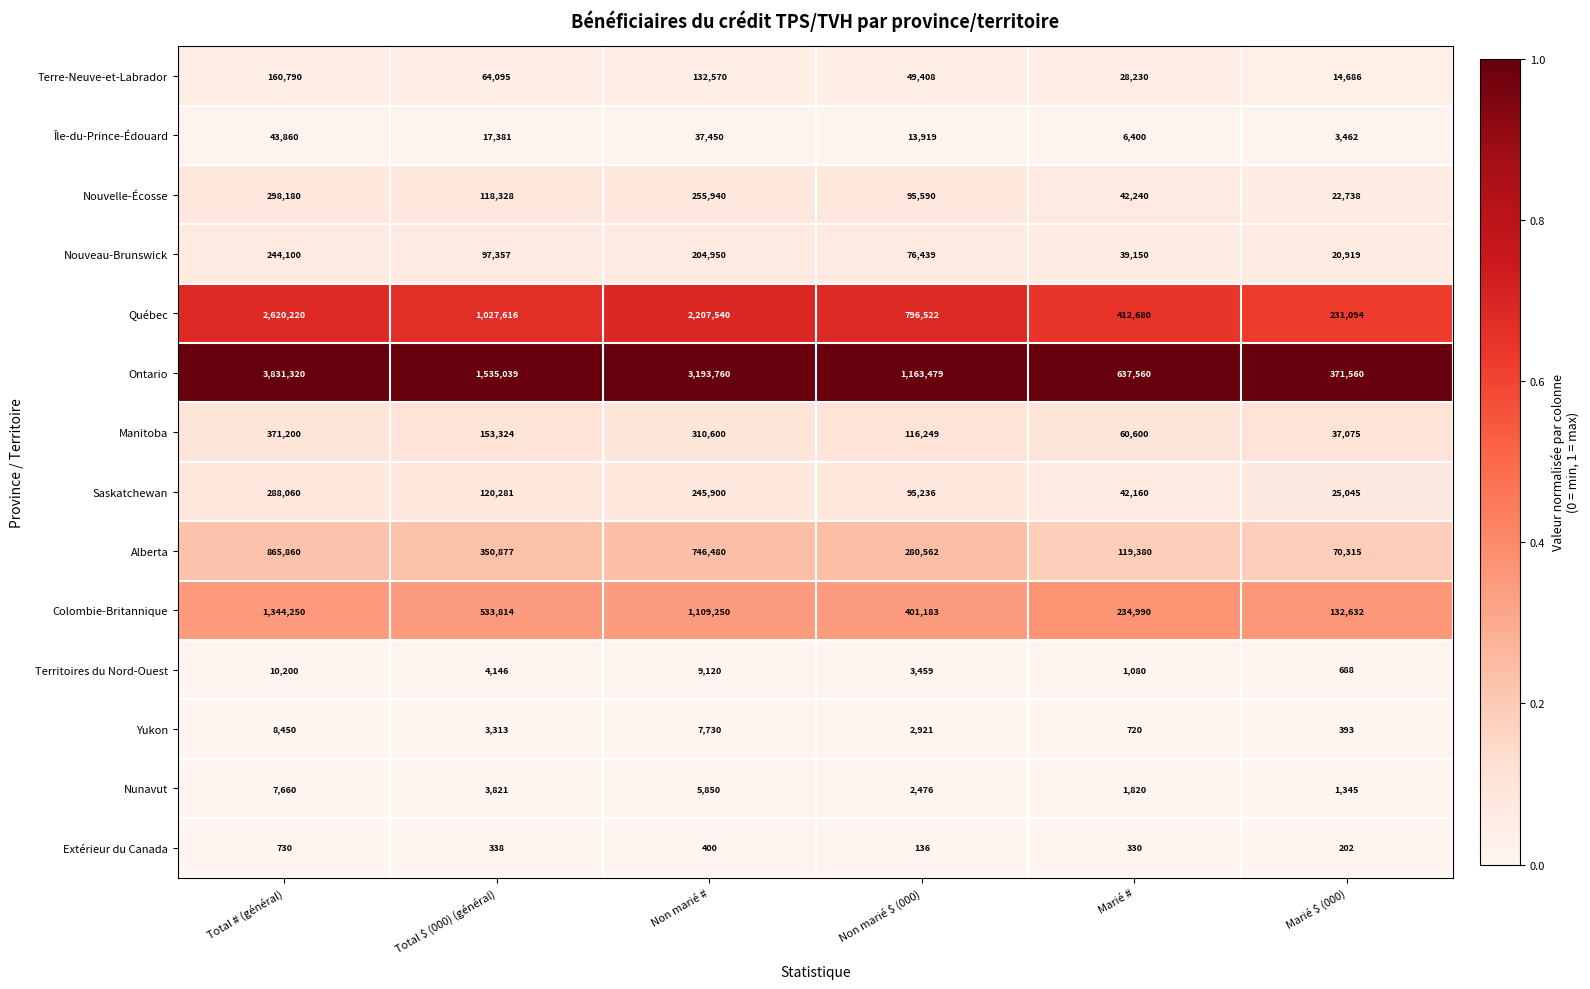

Is it true that Extérieur du Canada equals 136 at Non marié $ (000)?

True